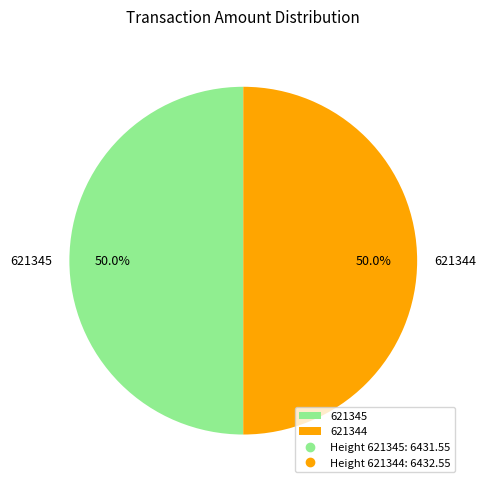

What portion of the pie excludes 621344?

50.0%